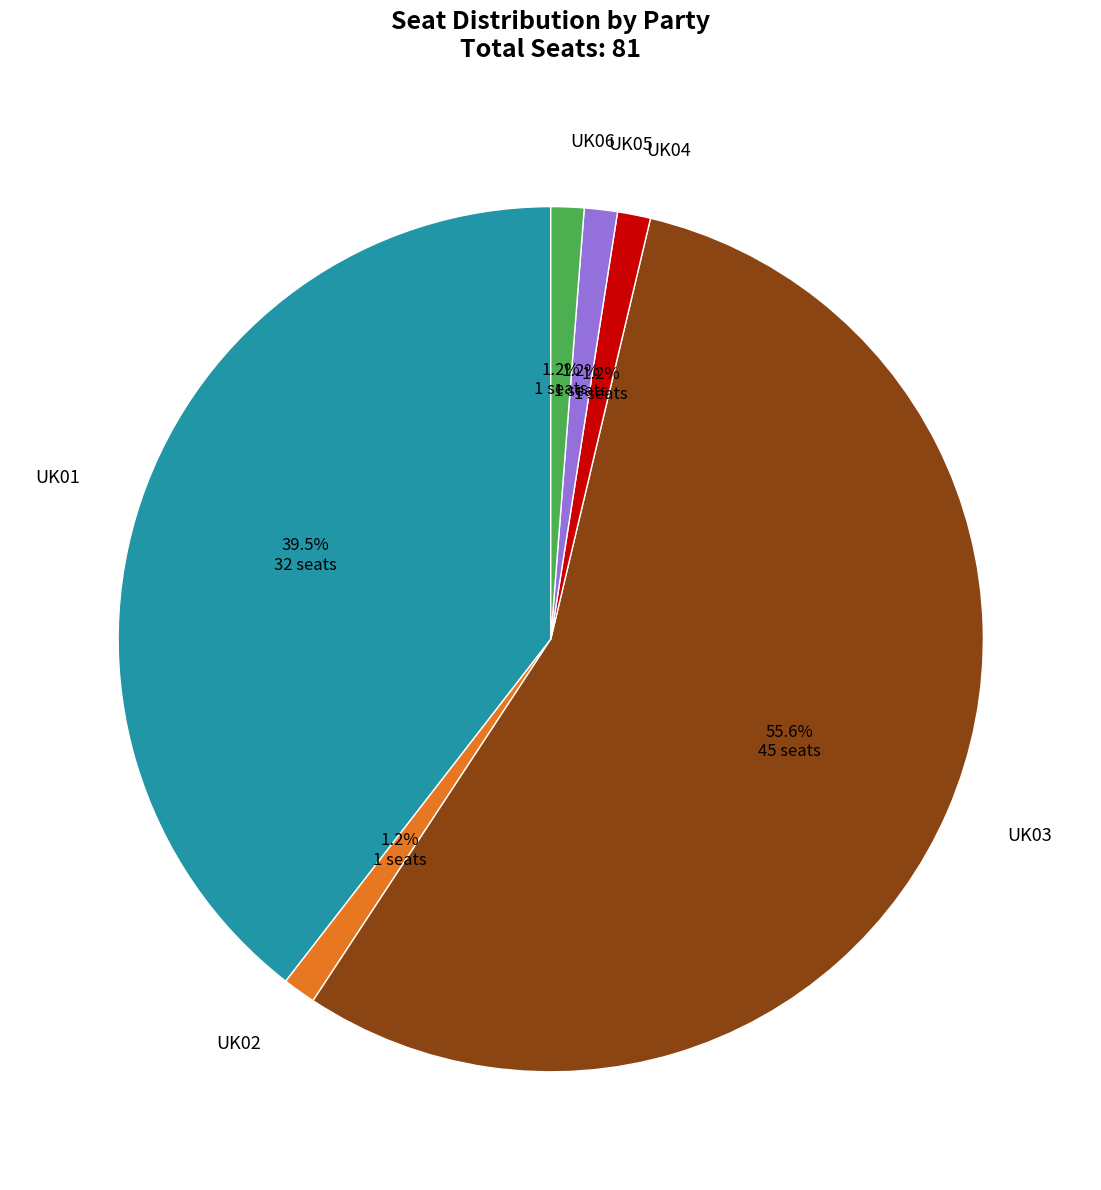

To the nearest percent, what is the difference between the largest and smallest slice percentages?

54%